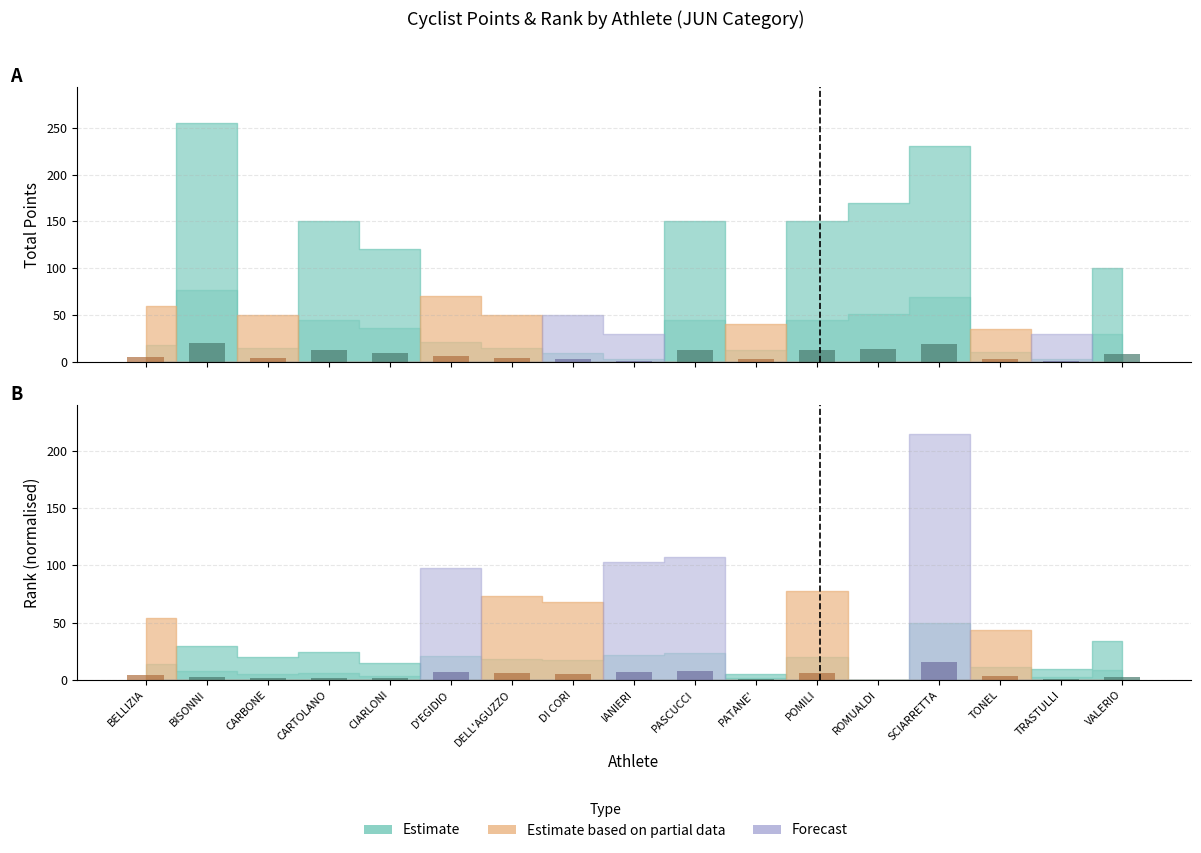

What is the label of the 12th bar from the right?

D'EGIDIO